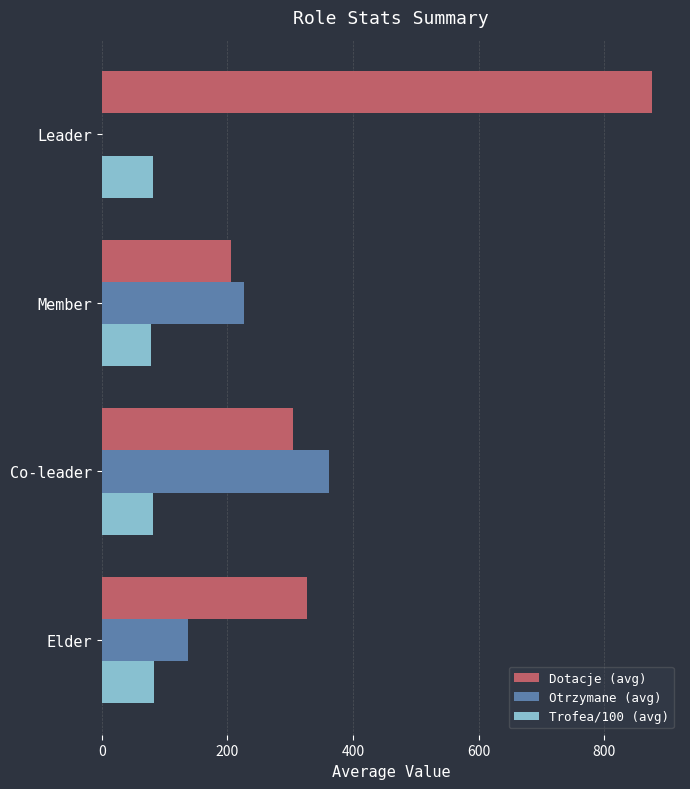

Which series has the largest total across all categories?

Dotacje (avg)